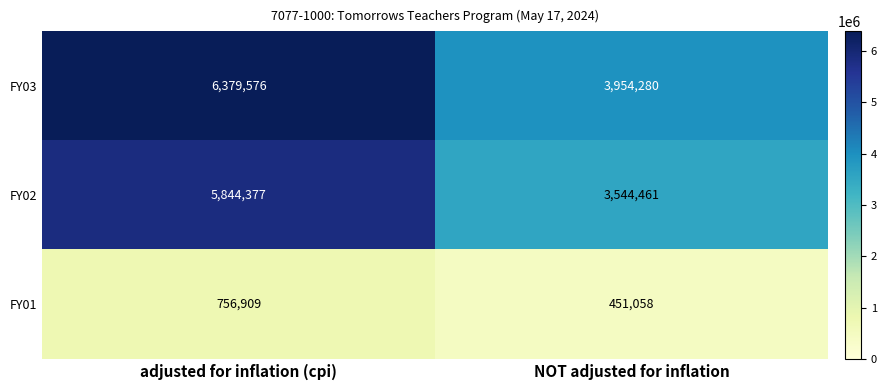

The value of FY01 at NOT adjusted for inflation is 451058. True or false?

True